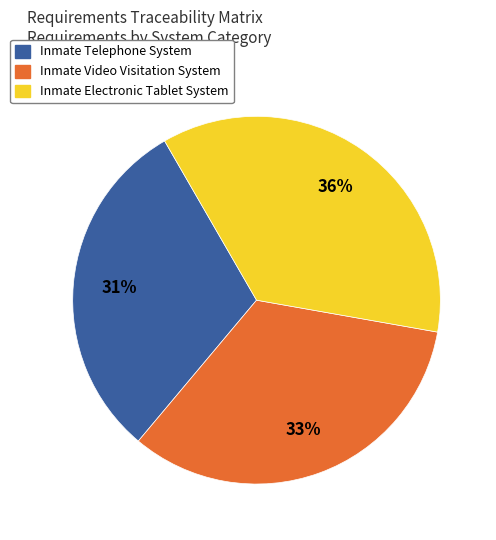

To the nearest percent, what is the average slice percentage?

33%